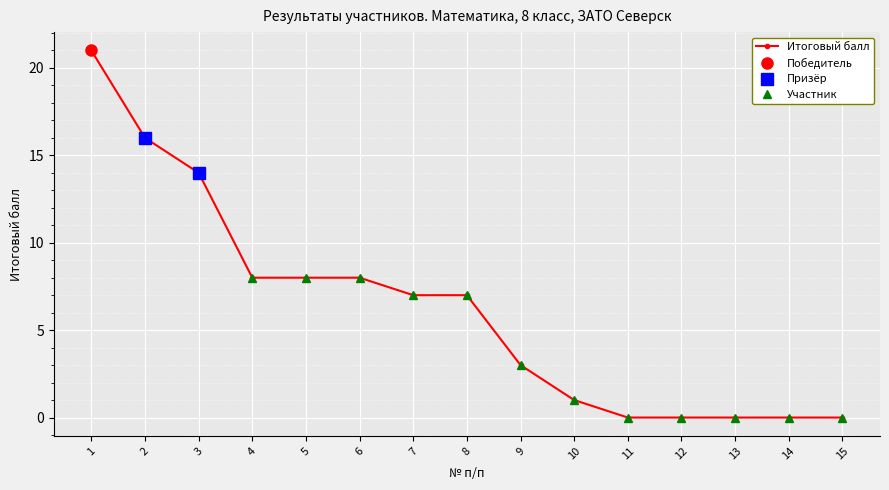

At which label does the data first exceed 7?

1